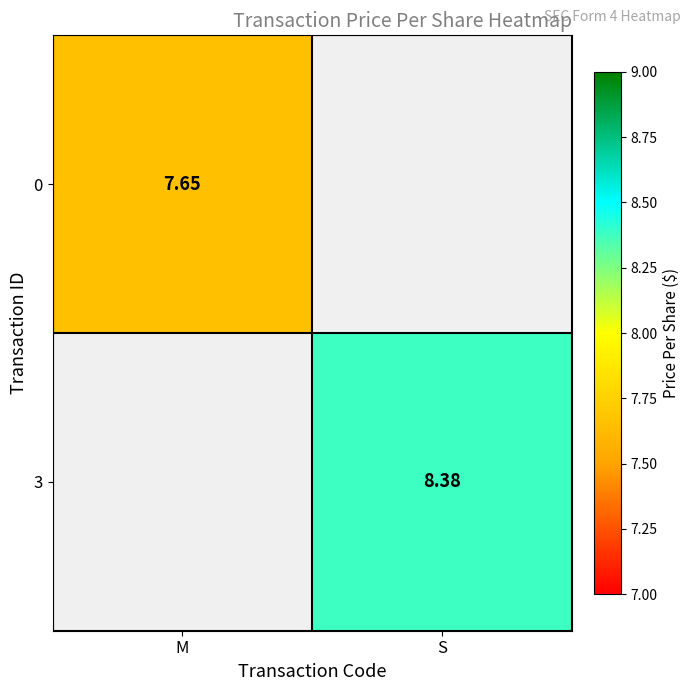

Is the value of 0 at M greater than the value of 3 at S?

No